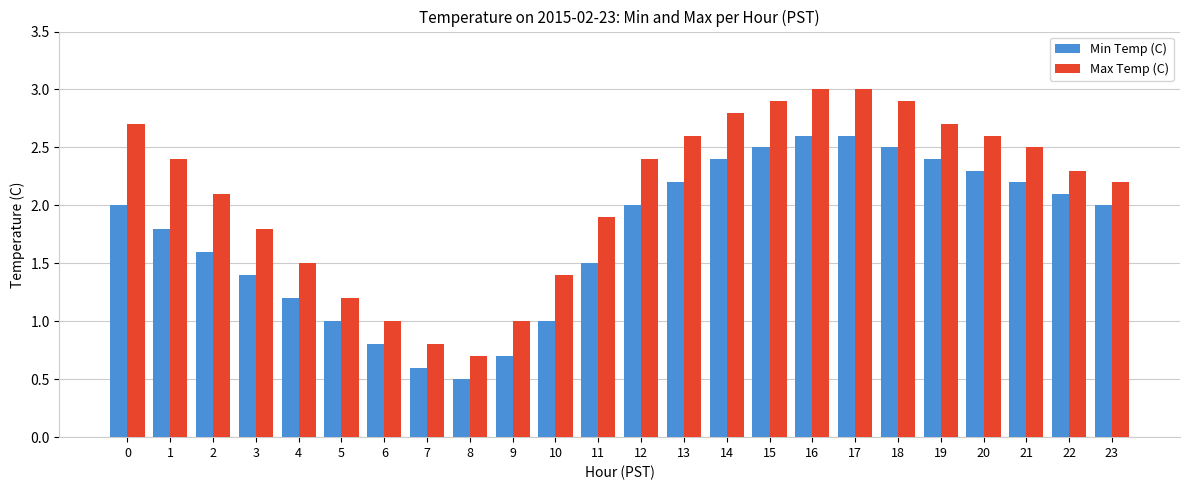

Reading left to right, what are all the values shown in this chart?

Min Temp (C): 0=2.0	1=1.8	2=1.6	3=1.4	4=1.2	5=1.0	6=0.8	7=0.6	8=0.5	9=0.7	10=1.0	11=1.5	12=2.0	13=2.2	14=2.4	15=2.5	16=2.6	17=2.6	18=2.5	19=2.4	20=2.3	21=2.2	22=2.1	23=2.0
Max Temp (C): 0=2.7	1=2.4	2=2.1	3=1.8	4=1.5	5=1.2	6=1.0	7=0.8	8=0.7	9=1.0	10=1.4	11=1.9	12=2.4	13=2.6	14=2.8	15=2.9	16=3.0	17=3.0	18=2.9	19=2.7	20=2.6	21=2.5	22=2.3	23=2.2